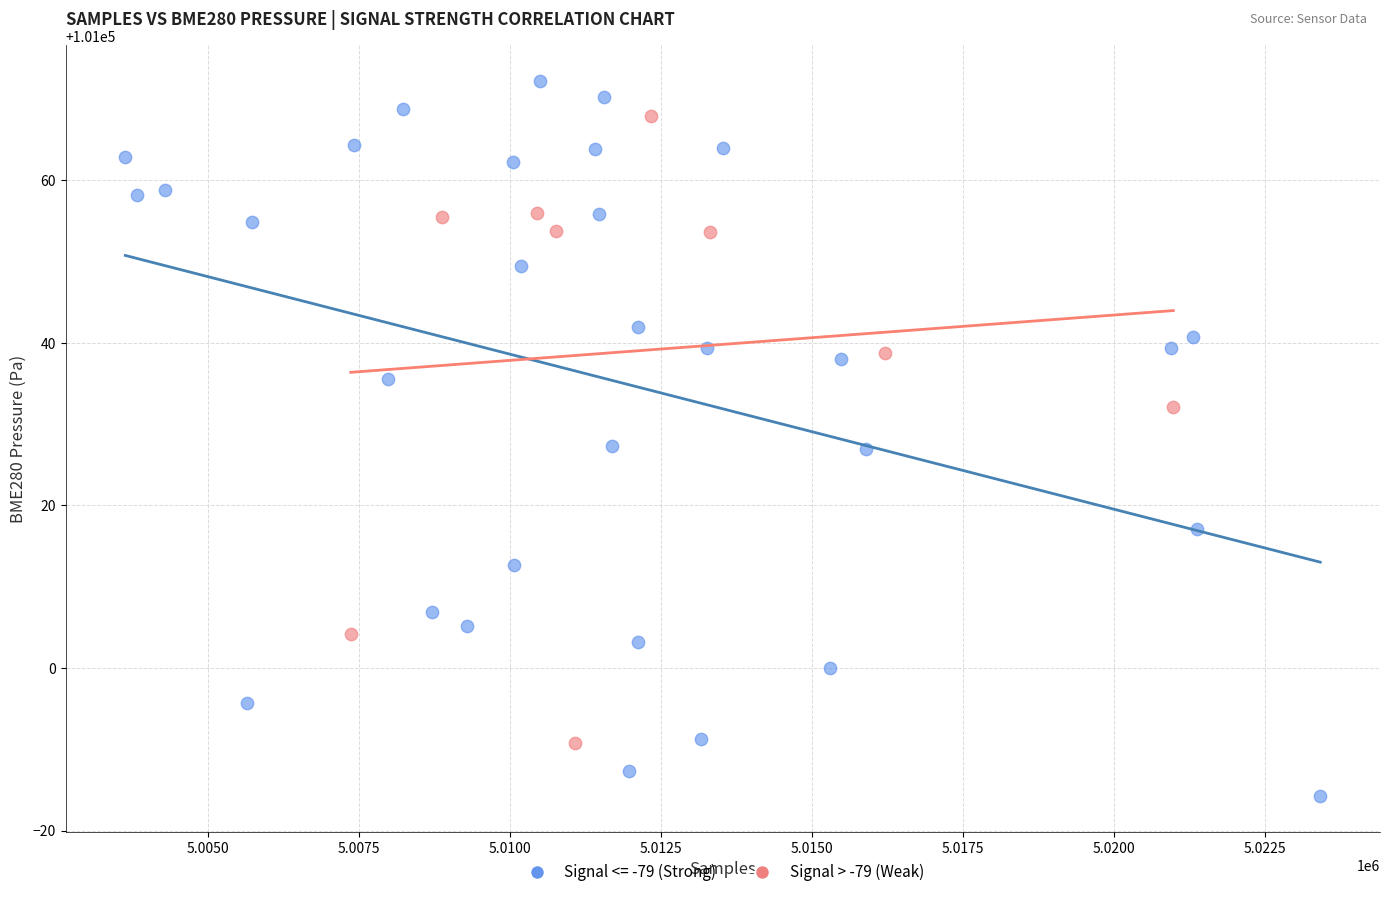

Which series reaches the maximum Y coordinate?

Signal <= -79 (Strong)